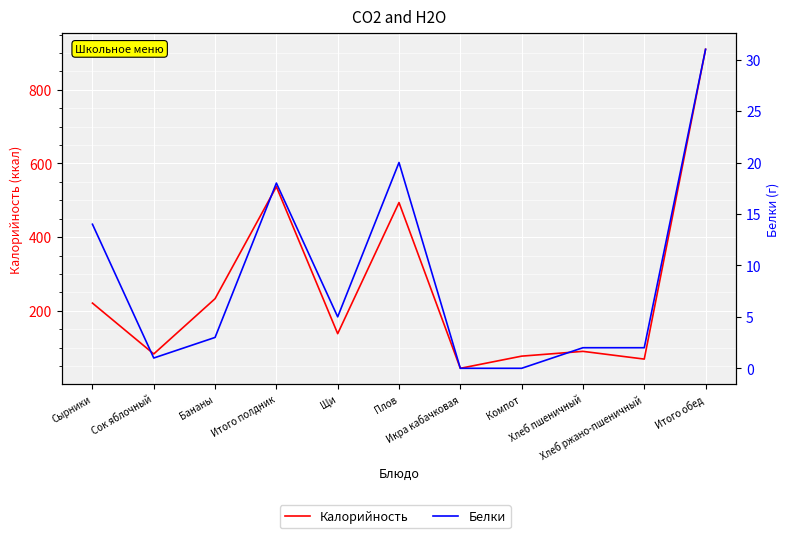

At how many categories does at least one series exceed 51?

10